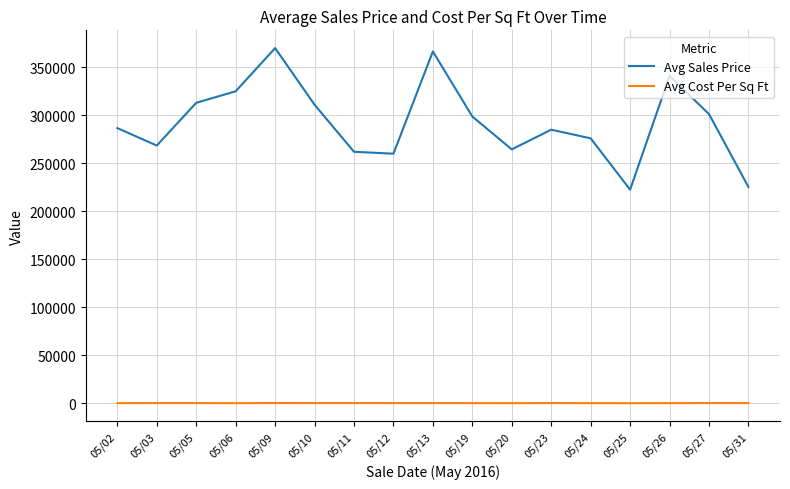

What is the smallest value displayed?

130.0